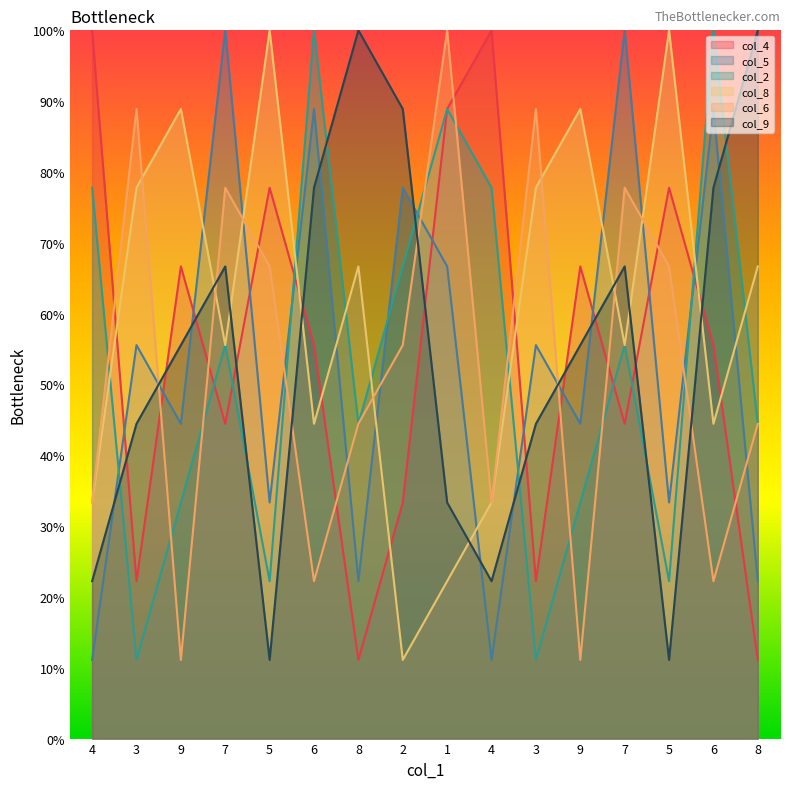

Does the chart have visible grid lines?

No